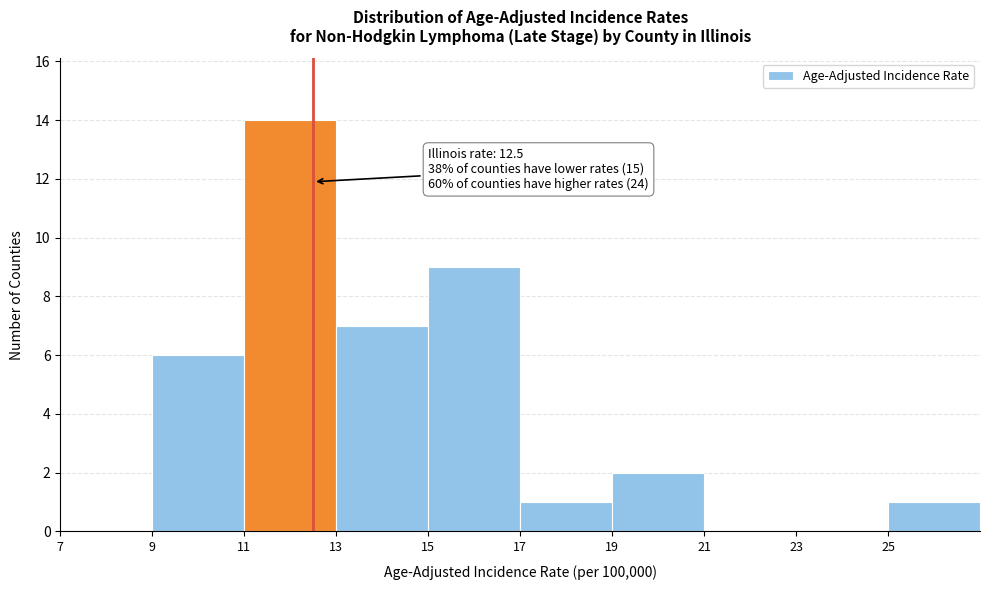

Over which range of the x-axis is the bar tallest?

11 to 13